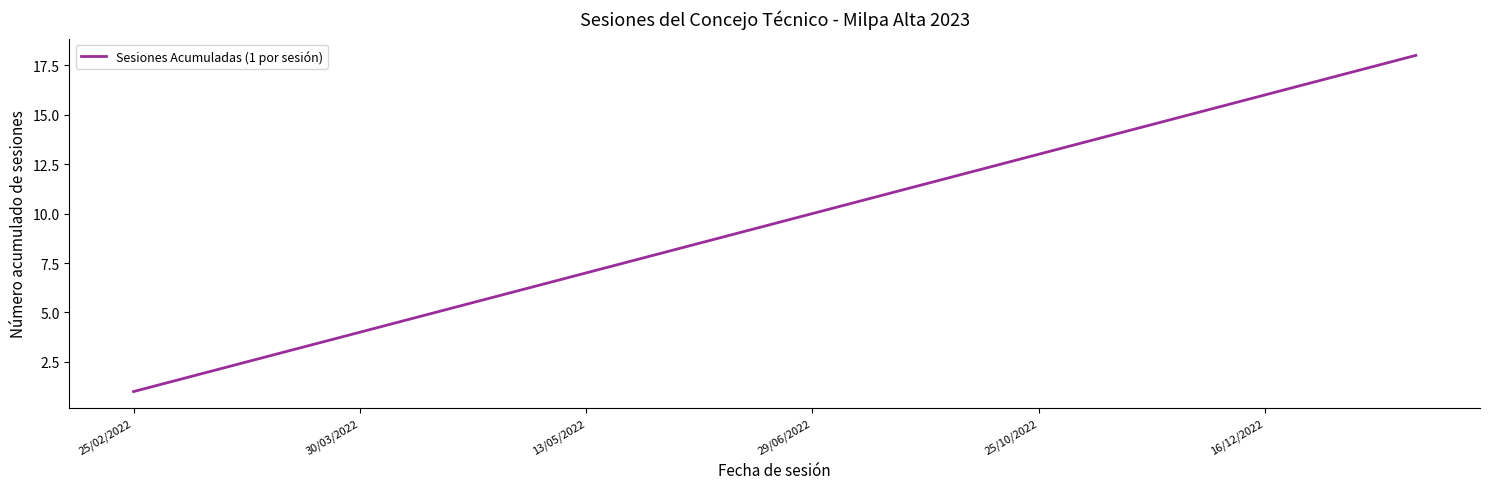

What is the greatest value displayed?

18